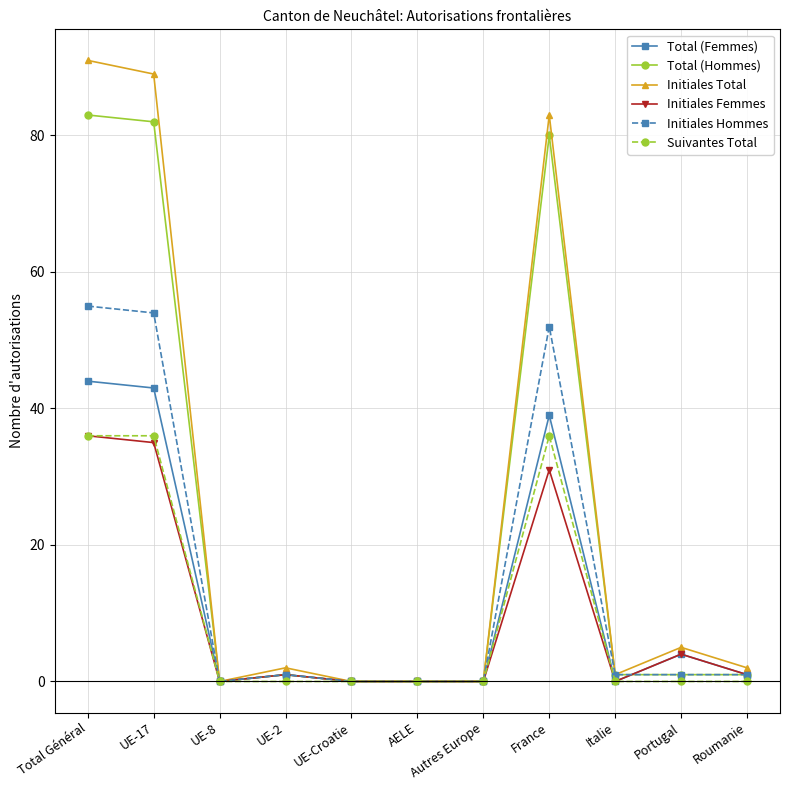

True or false: Suivantes Total has a value of 0 at UE-Croatie.

True